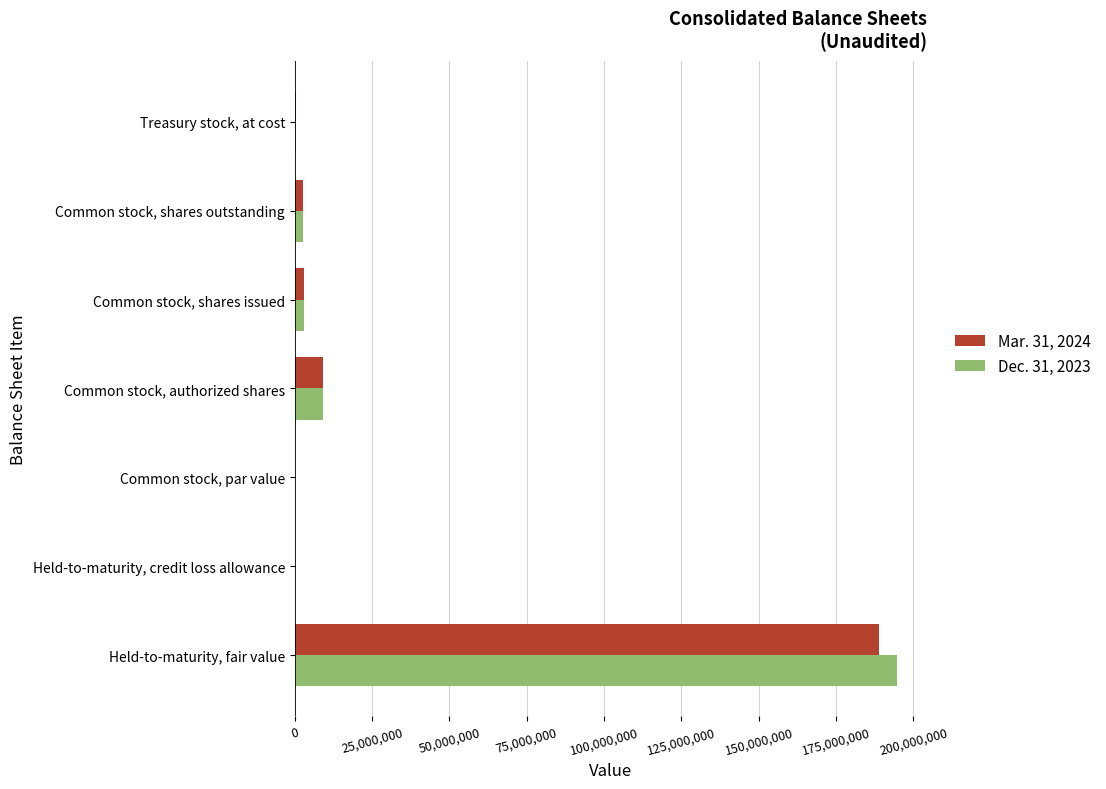

At which category is the sum across all series the highest?

Held-to-maturity, fair value